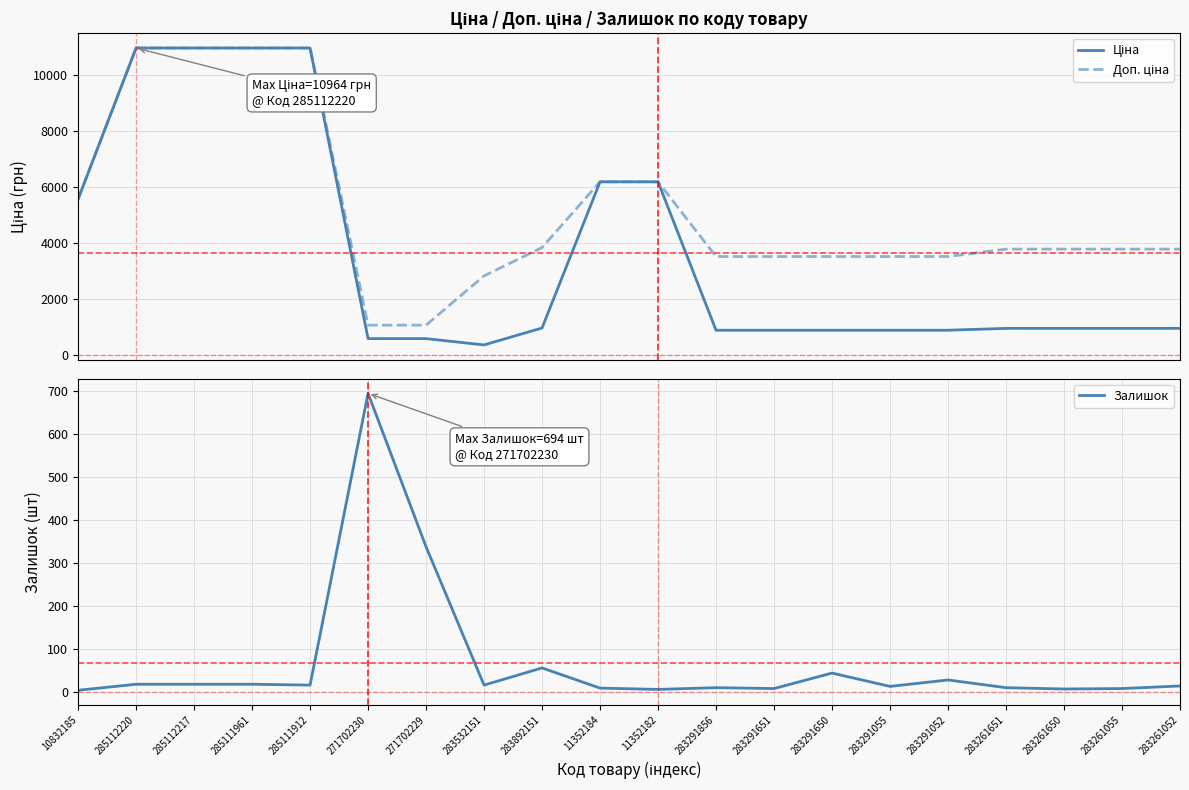

At how many categories does at least one series exceed 2440?

18